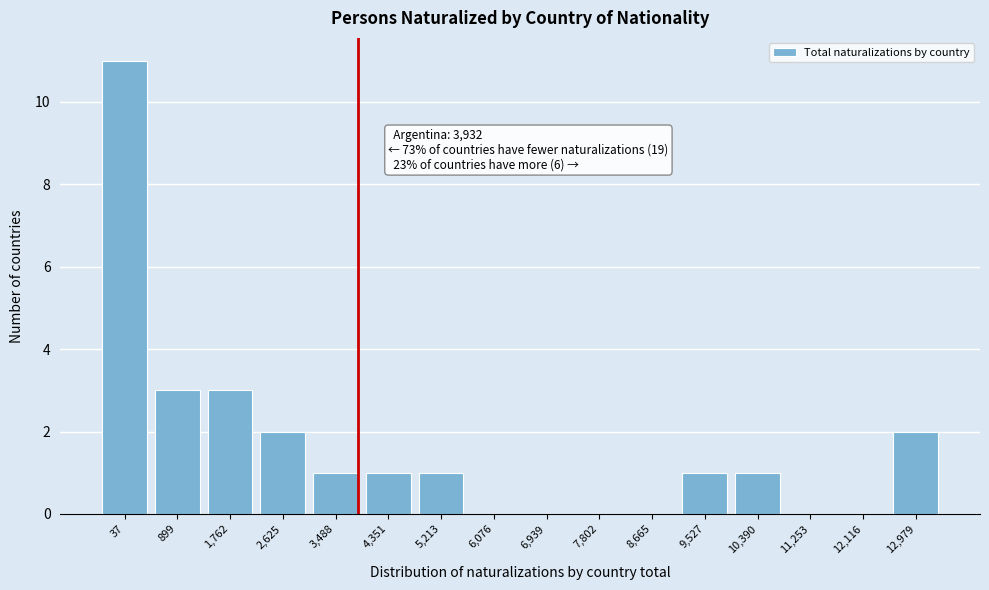

Reading left to right, extract all data points from this chart.

37=11	899=3	1,762=3	2,625=2	3,488=1	4,351=1	5,213=1	6,076=0	6,939=0	7,802=0	8,665=0	9,527=1	10,390=1	11,253=0	12,116=0	12,979=2